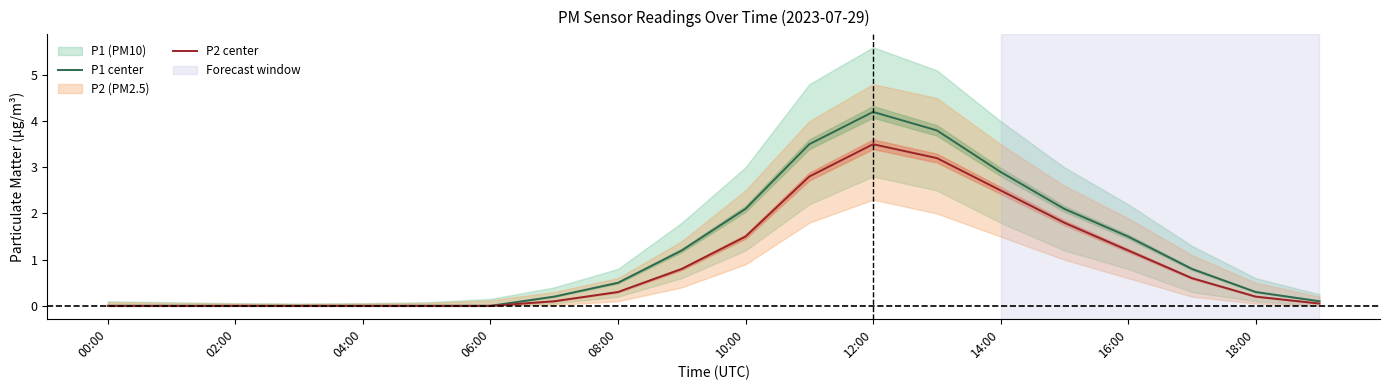

Is it true that P2 center equals 2.5 at 14:00?

True